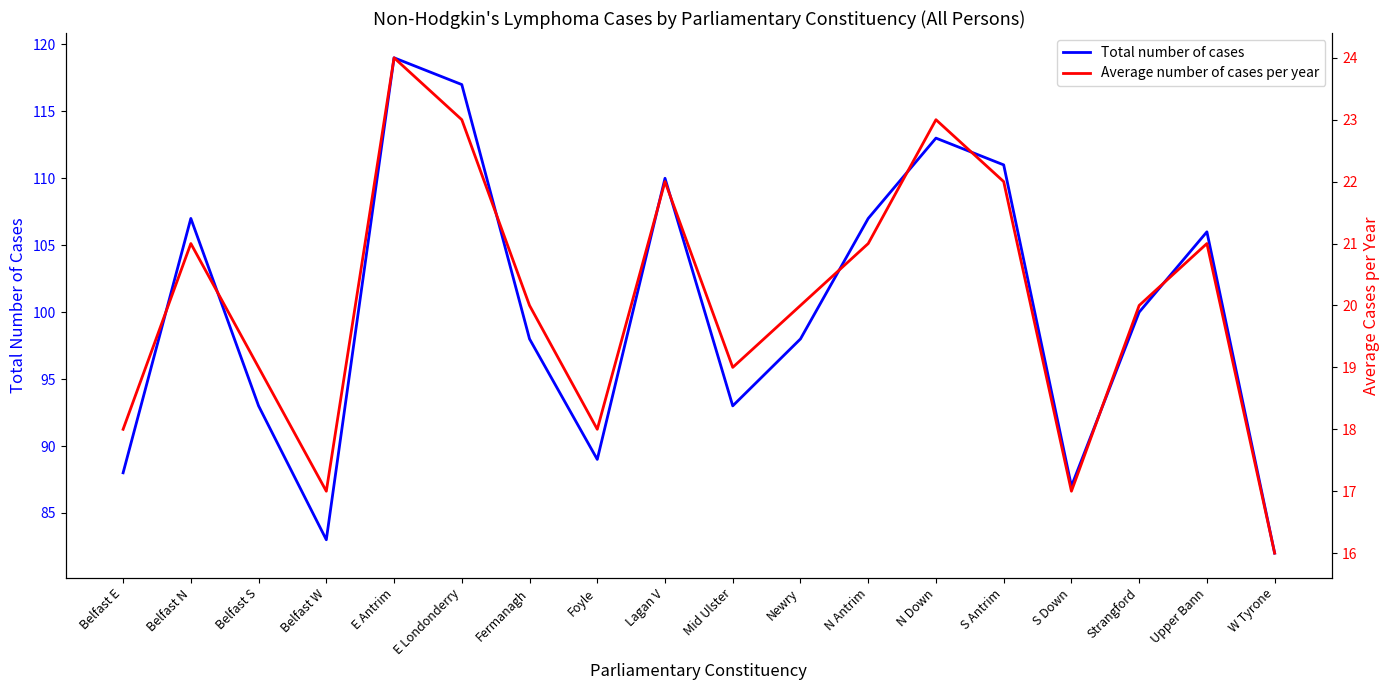

True or false: Total number of cases has more than 0 points higher than both neighbors.

True